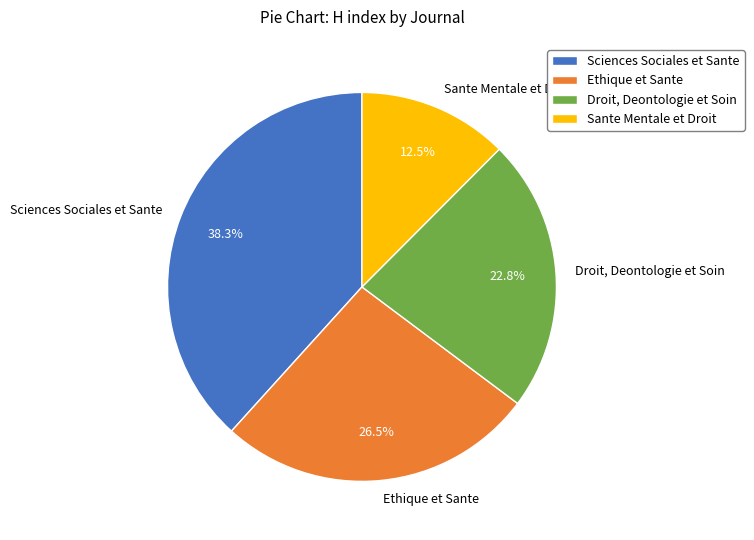

Does Sante Mentale et Droit account for over 50% of the chart?

No